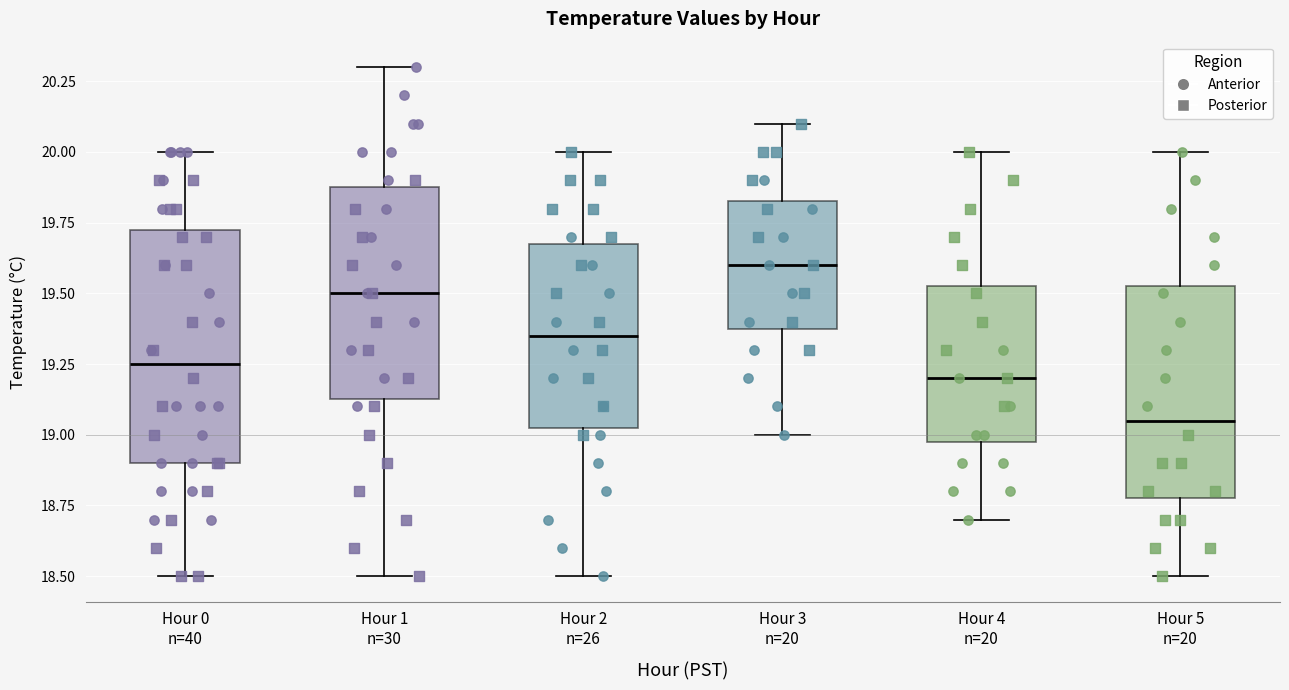

Where does the upper whisker of the box for Hour 2 n=26 end on the y-axis? The values are not printed on the chart, so give them approximately, as read against the axis.

20.00